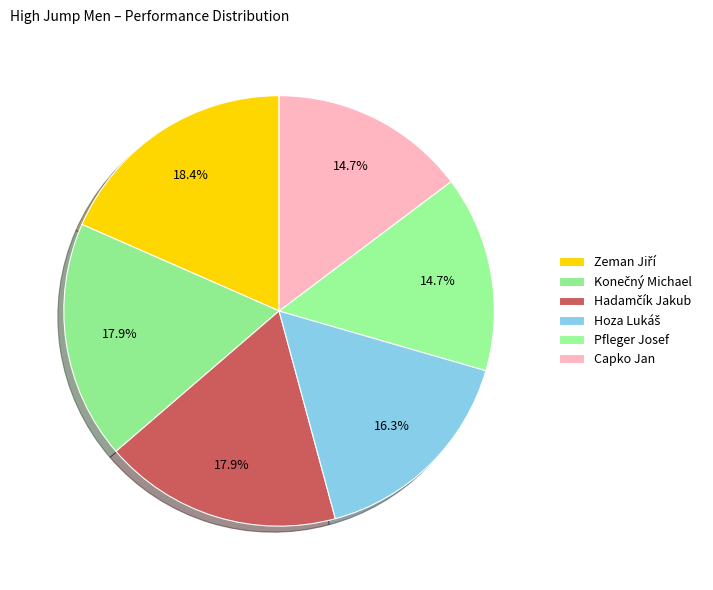

How many segments does this pie chart have?

6